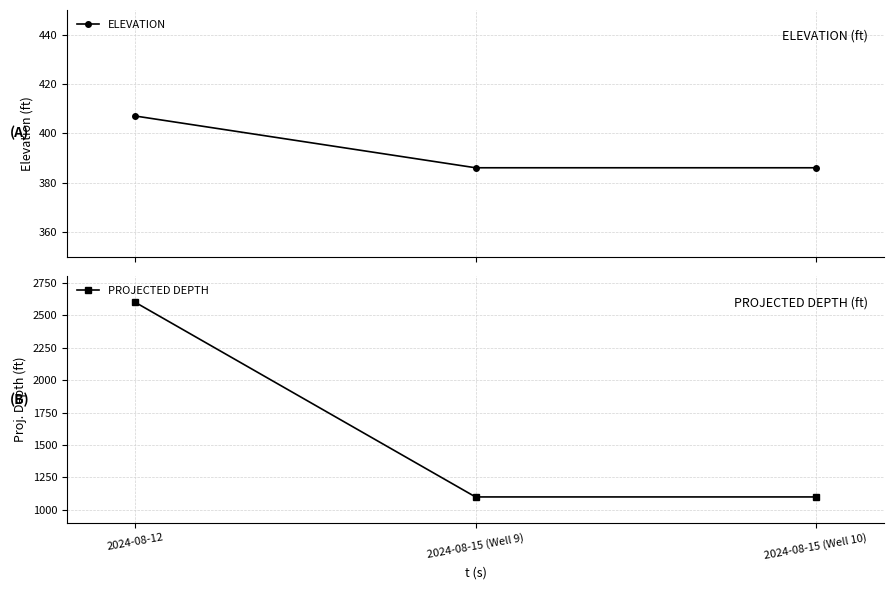

Read the PROJECTED DEPTH value at 2024-08-12, to the nearest 50.

2600